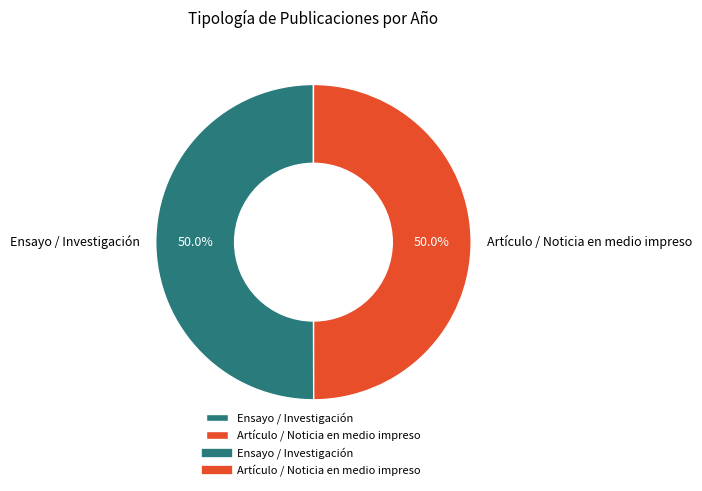

How many segments does this pie chart have?

2